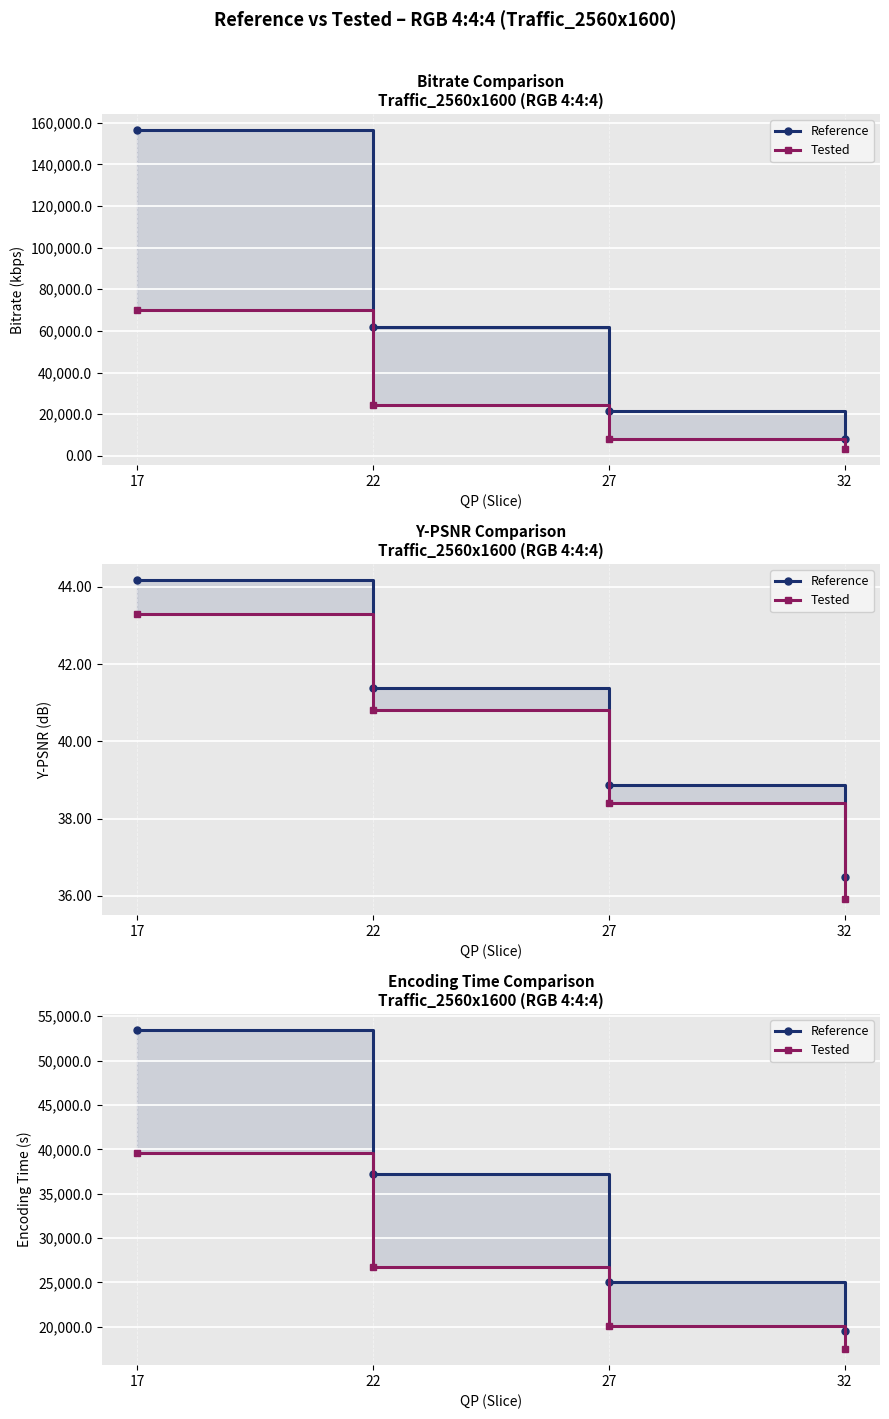

At how many categories does at least one series exceed 36147?

2